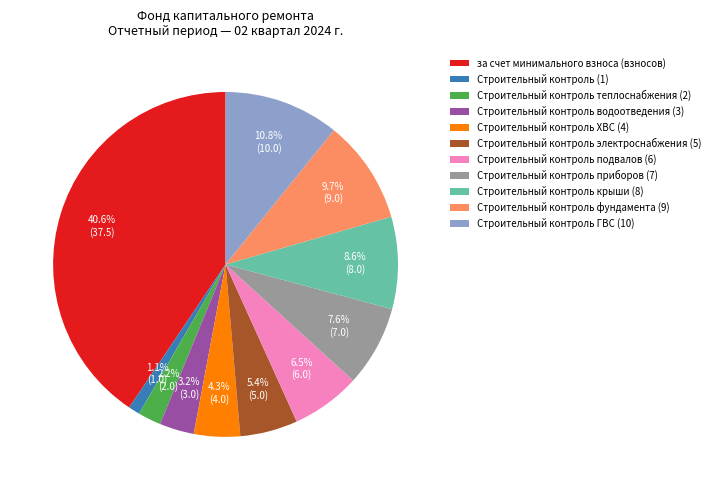

Rank the categories by value from highest to lowest.

за счет минимального взноса (взносов), Строительный контроль ГВС (10), Строительный контроль фундамента (9), Строительный контроль крыши (8), Строительный контроль приборов (7), Строительный контроль подвалов (6), Строительный контроль электроснабжения (5), Строительный контроль ХВС (4), Строительный контроль водоотведения (3), Строительный контроль теплоснабжения (2), Строительный контроль (1)